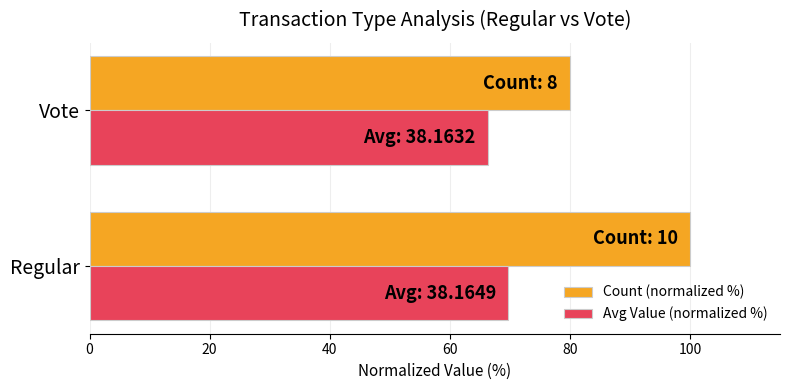

How many data points does each series have?

2